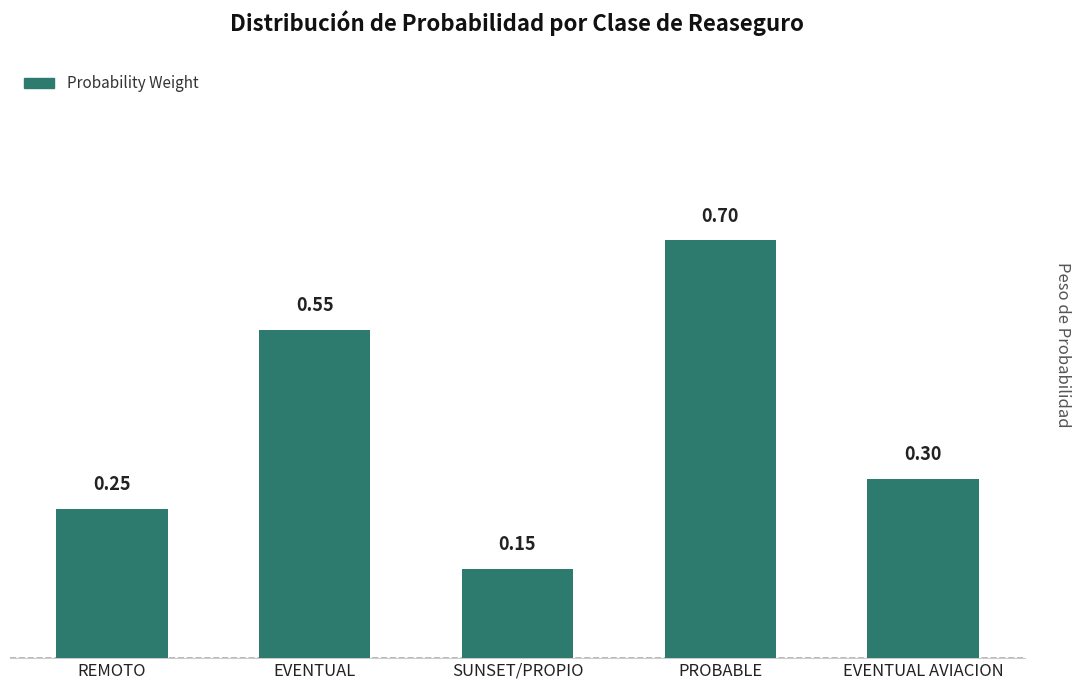

At which label is the value closest to 0?

SUNSET/PROPIO